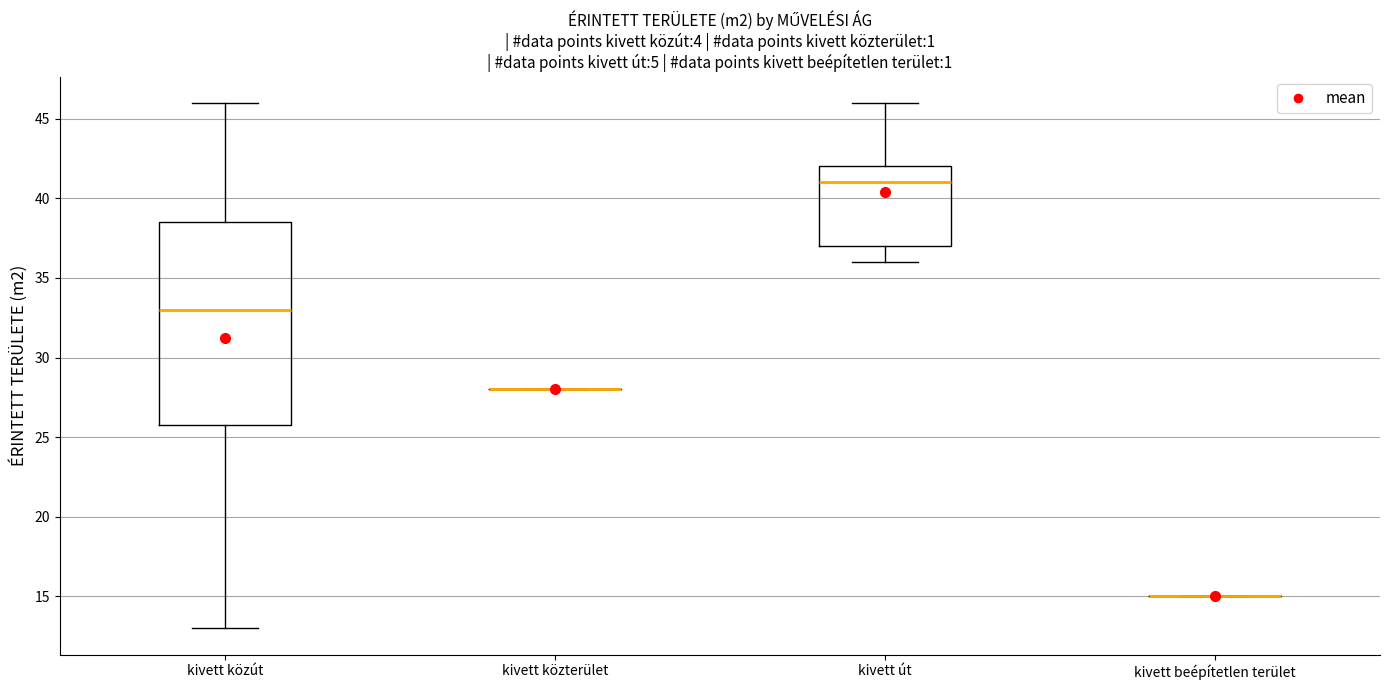

Reading left to right, transcribe this box plot: for each box, give where its median line is, the range the box spans, and where its two whiskers end, as read against the y-axis. The values are not printed on the chart, so give them approximately, as read against the axis.

kivett közút: median 33.0, box 26.0 to 38.5, whiskers 13.0 to 46.0
kivett közterület: box collapsed to a line at 28.0, whiskers 28.0 to 28.0
kivett út: median 41.0, box 37.0 to 42.0, whiskers 36.0 to 46.0
kivett beépítetlen terület: box collapsed to a line at 15.0, whiskers 15.0 to 15.0